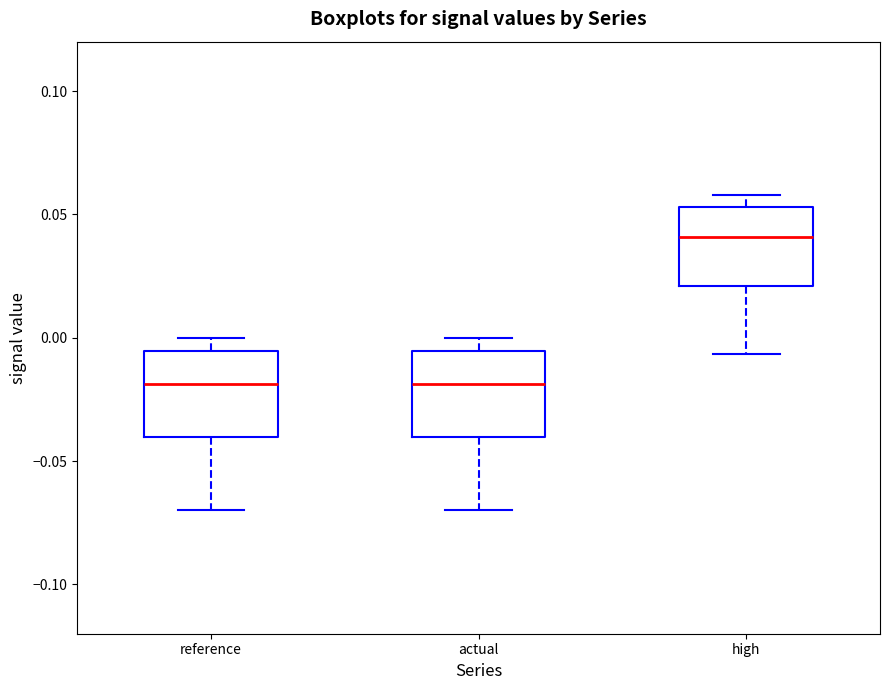

Reading left to right, read every box against the y-axis: the position of its median line, the range the box covers, and the ends of its whiskers. The values are not printed on the chart, so give them approximately, as read against the axis.

reference: median -0.020, box -0.040 to -0.005, whiskers -0.070 to 0.000
actual: median -0.020, box -0.040 to -0.005, whiskers -0.070 to 0.000
high: median 0.040, box 0.020 to 0.055, whiskers -0.005 to 0.060